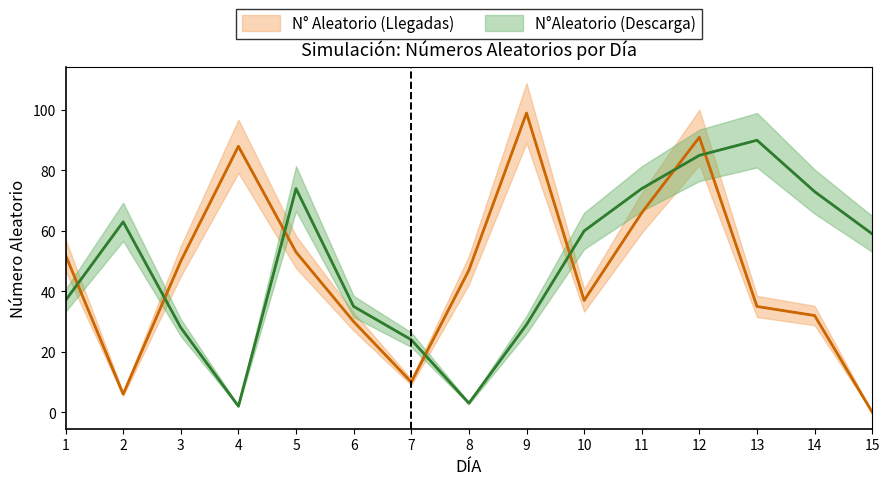

List the series in order of their peak value, highest first.

N° Aleatorio (Llegadas), N°Aleatorio (Descarga)